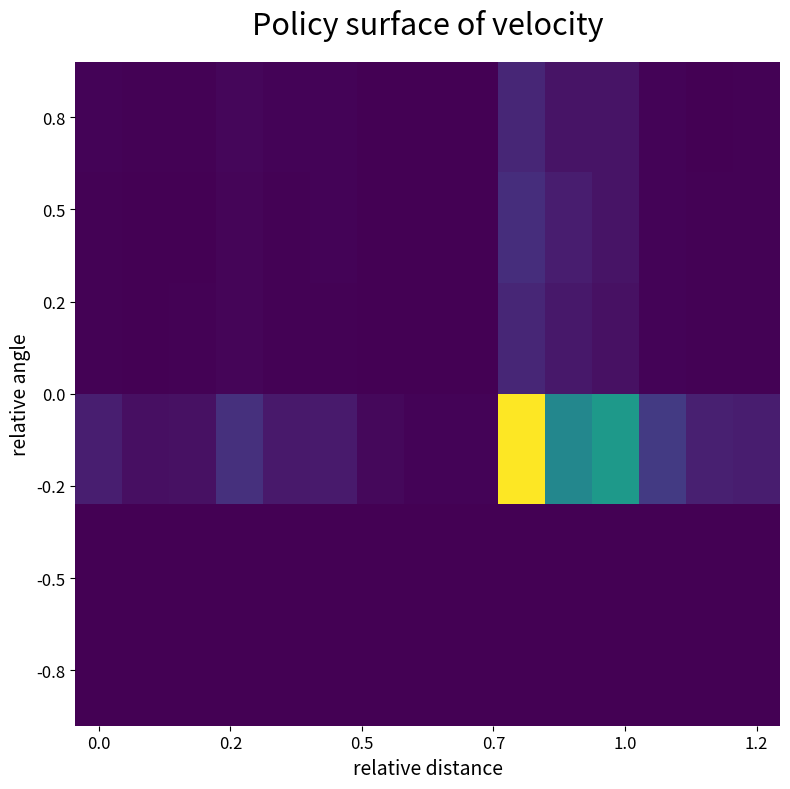

Count the number of data series in this chart.

6